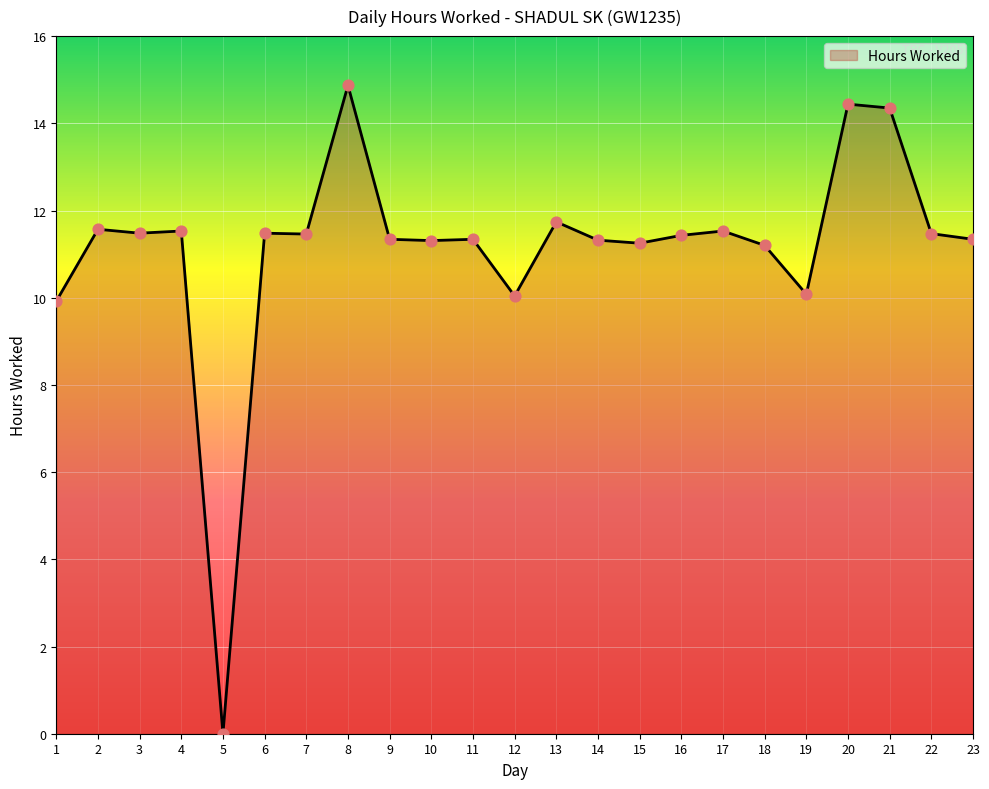

Which has a higher value, 20 or 1?

20